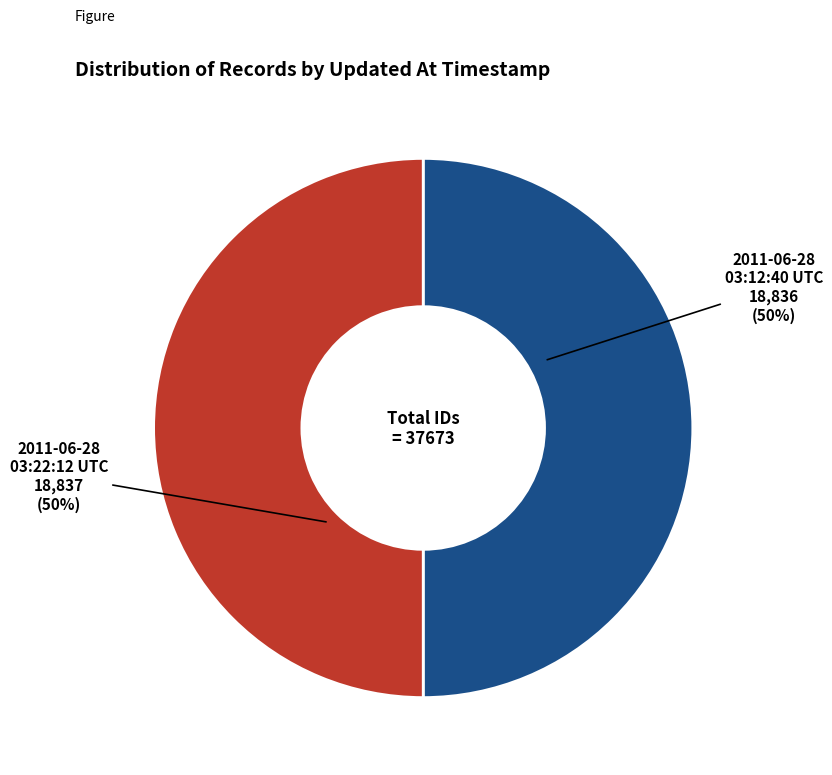

Combined, do 2011-06-28 03:22:12 UTC and 2011-06-28 03:12:40 UTC account for over 50%?

Yes